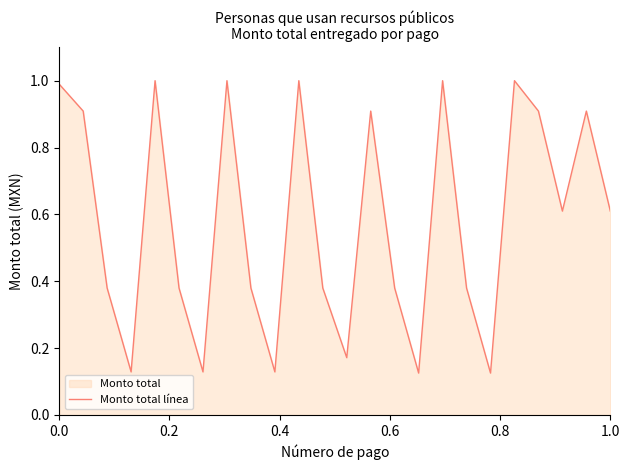

Reading right to left, list all the values displayed in this chart.

0.6	0.9	0.6	0.9	1.0	0.1	0.4	1.0	0.1	0.4	0.9	0.2	0.4	1.0	0.1	0.4	1.0	0.1	0.4	1.0	0.1	0.4	0.9	1.0